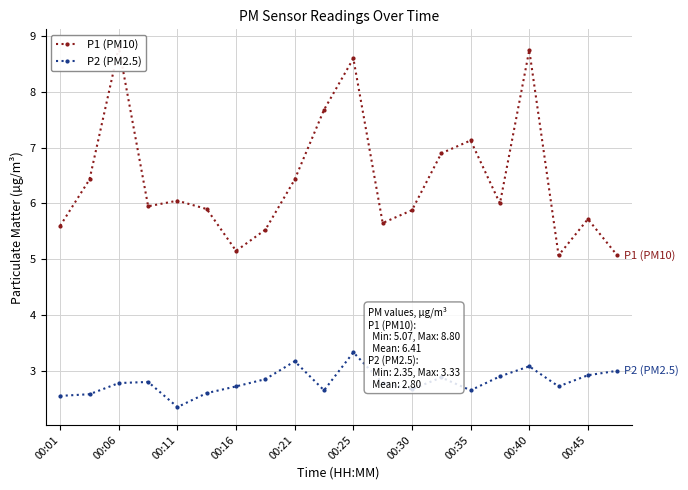

How many interior local valleys does the P1 (PM10) series have?

5